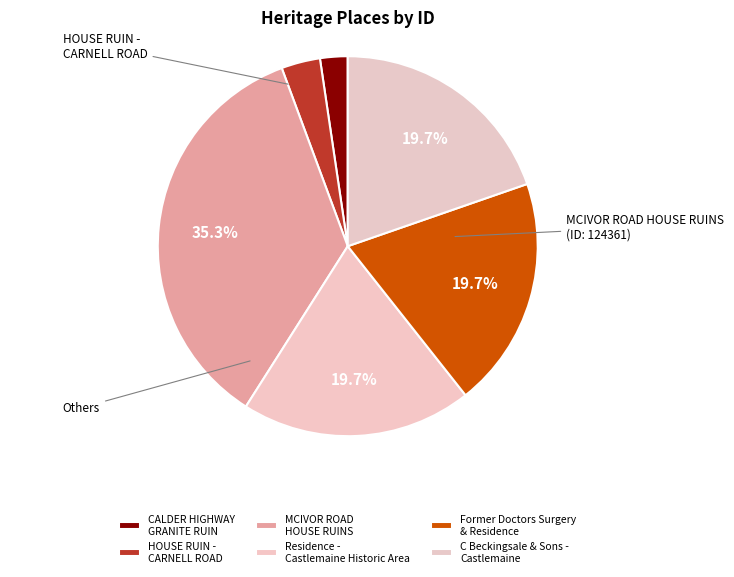

Which category has the biggest portion of the pie?

MCIVOR ROAD HOUSE RUINS